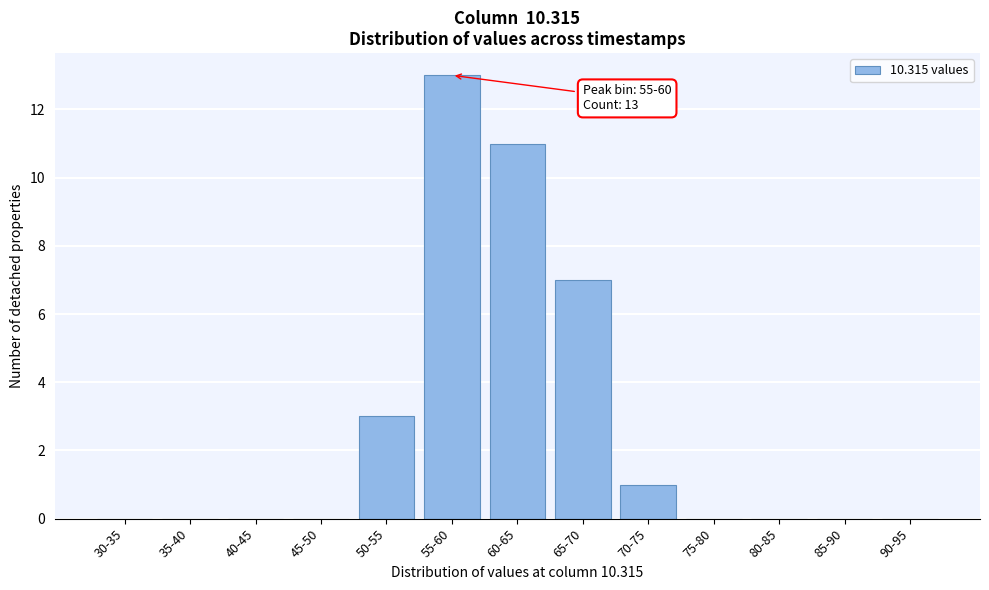

Reading left to right, transcribe all the data shown in this chart.

30-35=0	35-40=0	40-45=0	45-50=0	50-55=3	55-60=13	60-65=11	65-70=7	70-75=1	75-80=0	80-85=0	85-90=0	90-95=0